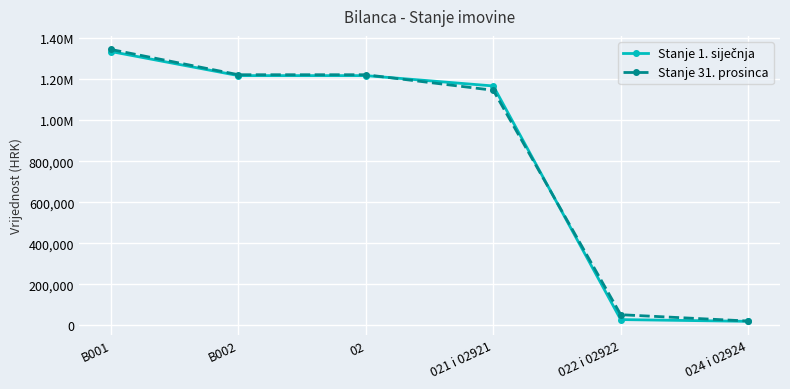

Is the value of Stanje 1. siječnja at B002 greater than the value of Stanje 31. prosinca at 02?

No